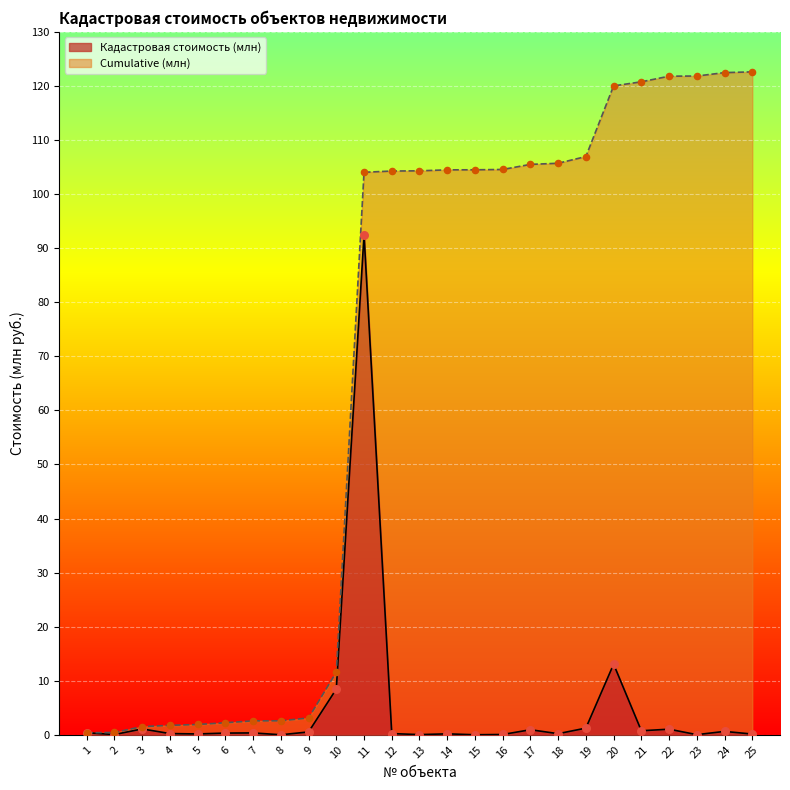

Is the value of Кадастровая стоимость (млн) at 16 greater than the value of Cumulative (млн) at 11?

No